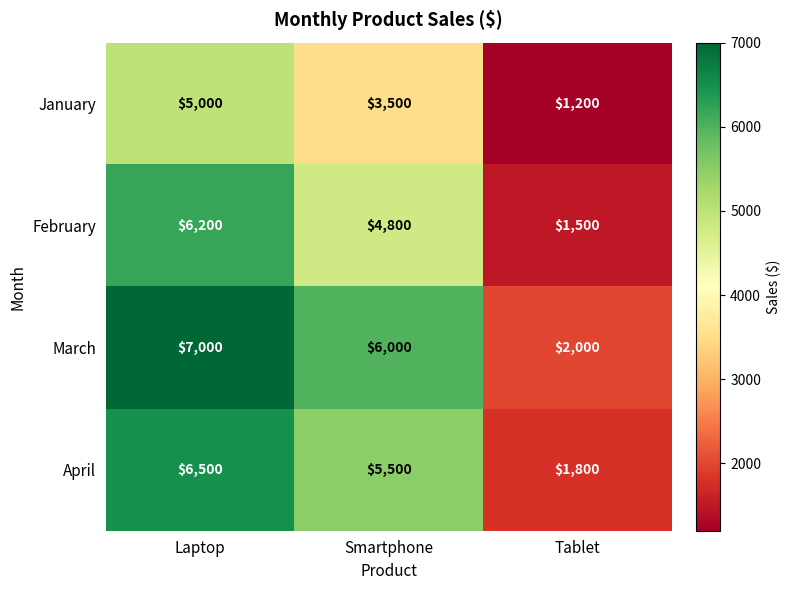

What is the difference between the second highest and minimum values in the March series?

4000